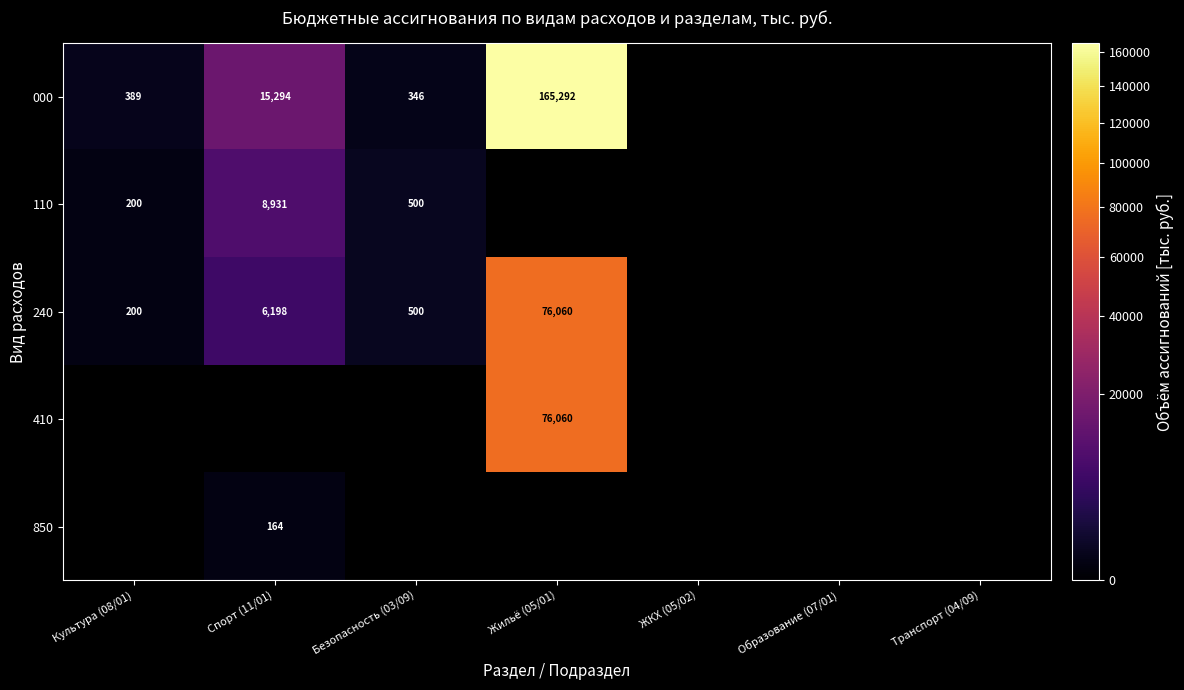

The 000 series shows 346.0 at Безопасность (03/09). True or false?

True